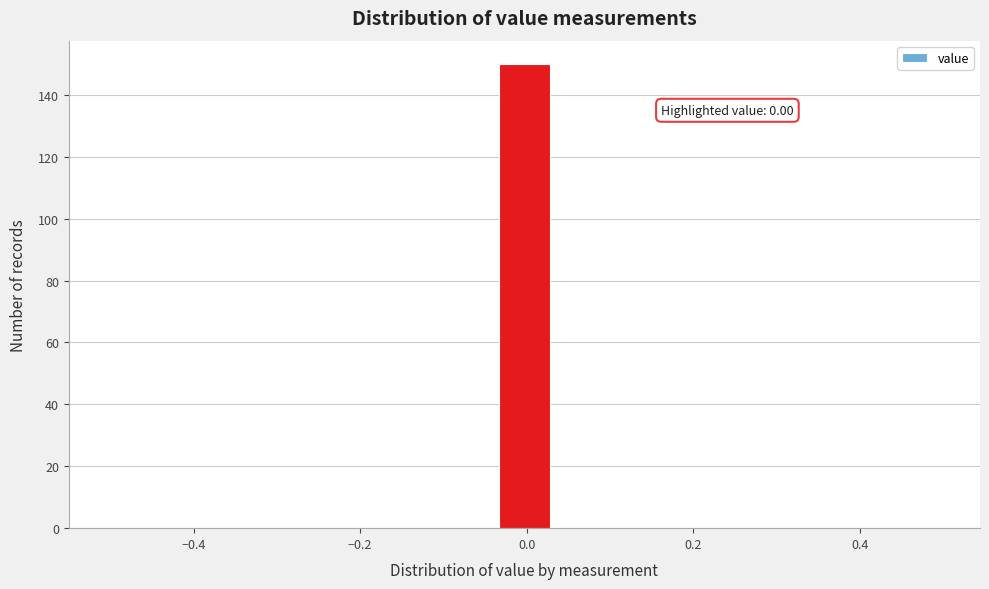

Around what value on the x-axis is the tallest bar? Give the approximate position of its centre, as read against the axis.

0.00